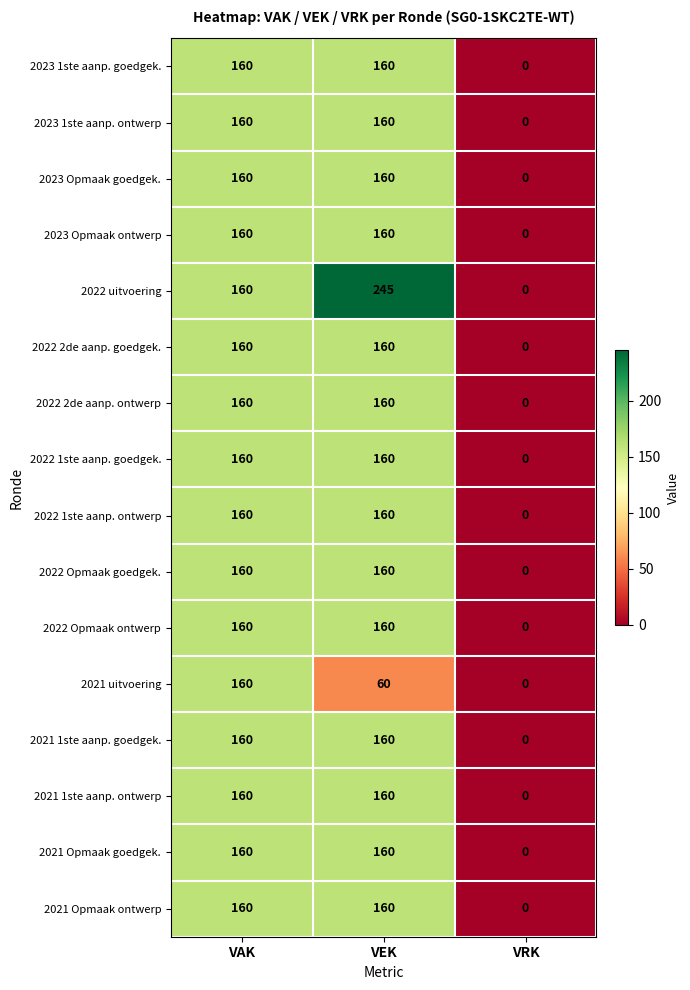

Which series has the largest total across all categories?

2022 uitvoering